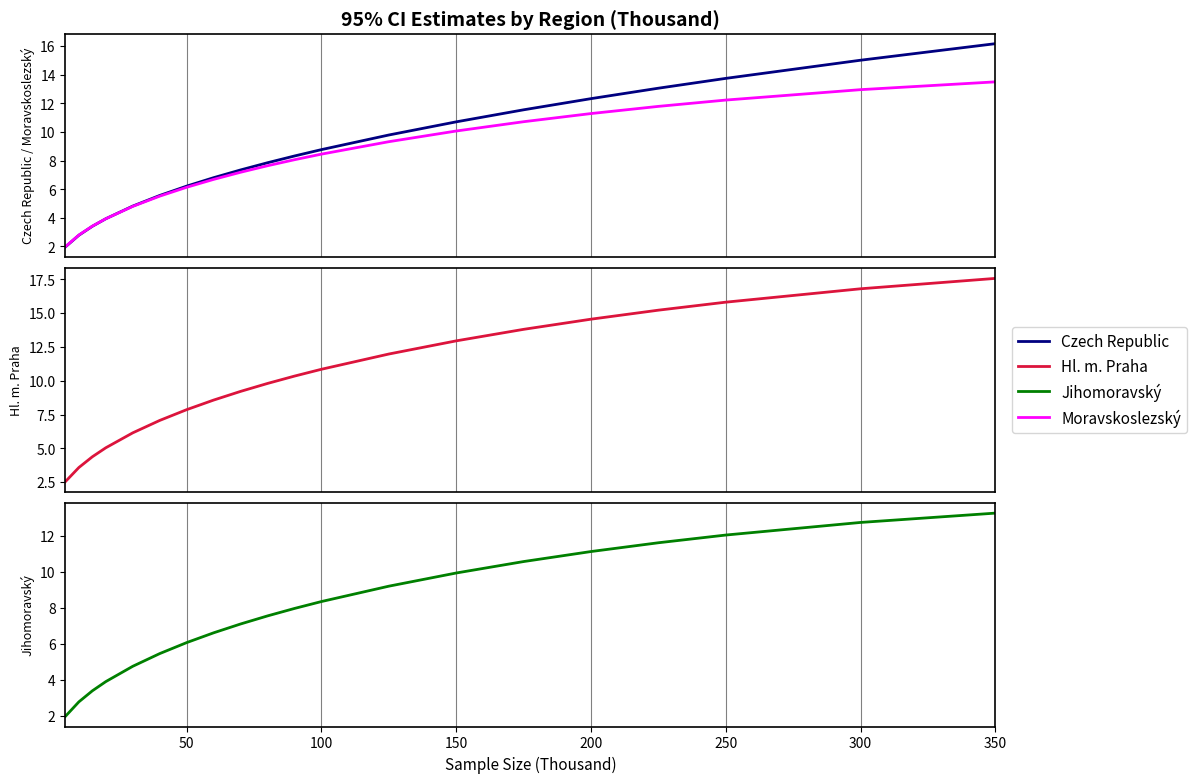

At how many categories does at least one series exceed 12?

7